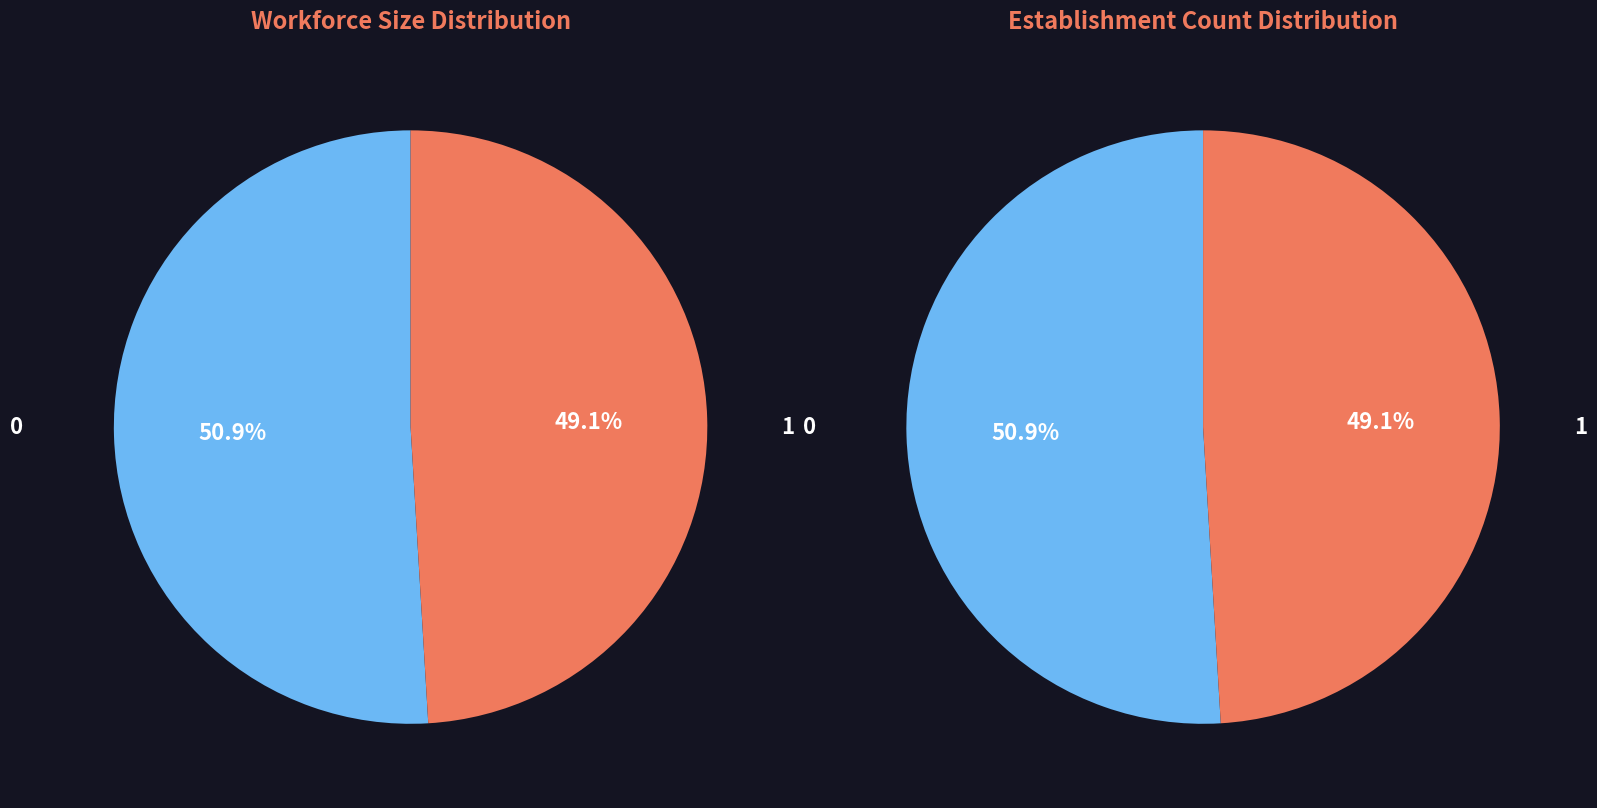

Is it true that 32 is 2% of the pie?

True